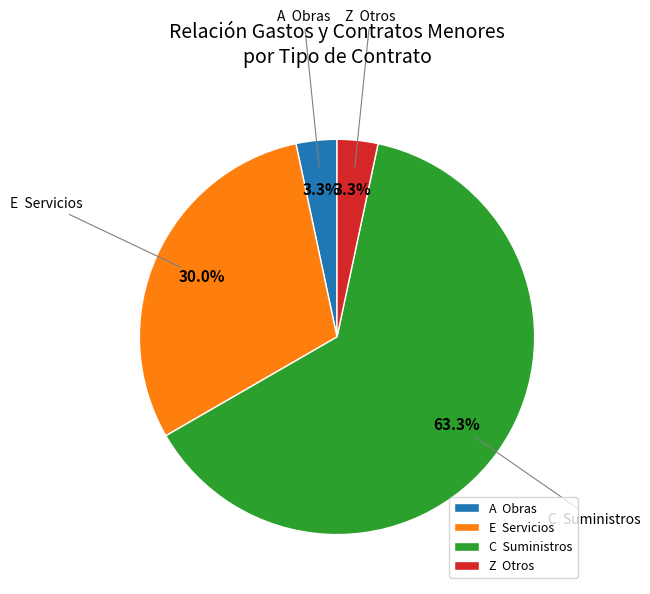

What is the total percentage of Z Otros and C Suministros?

66.7%